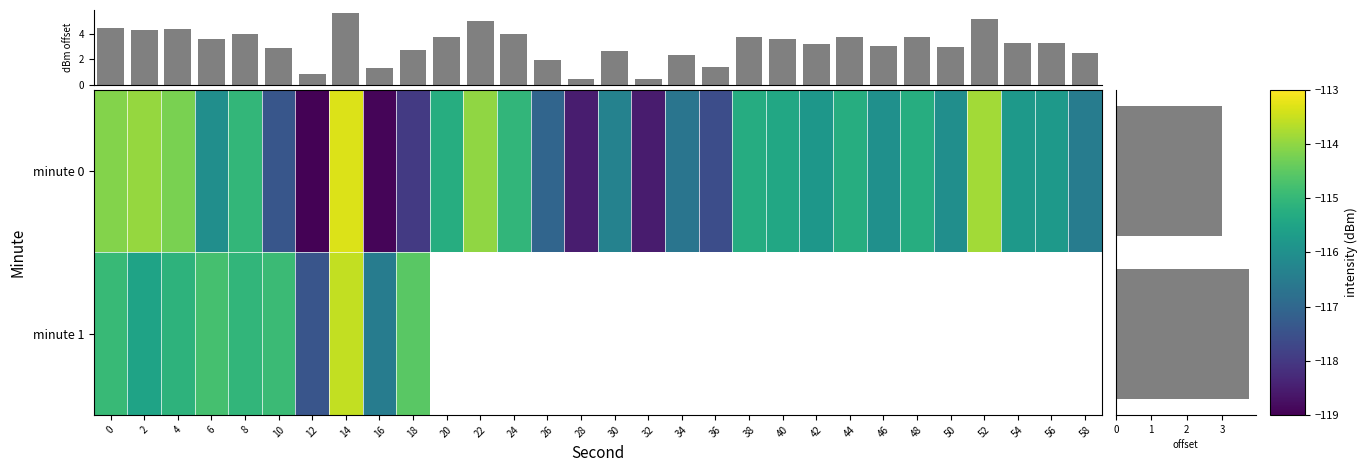

Is it true that the value at 44 is -23.5?

False